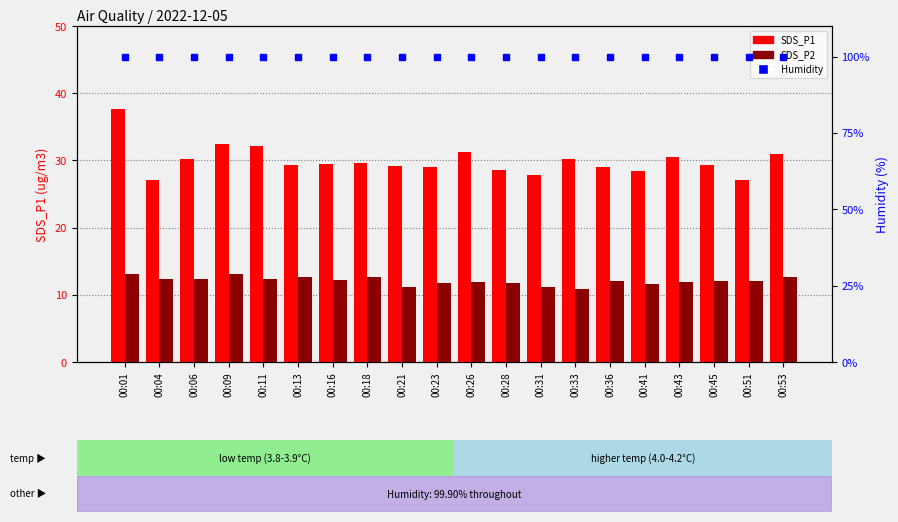

The SDS_P2 series shows 3.7 at 00:04. True or false?

False